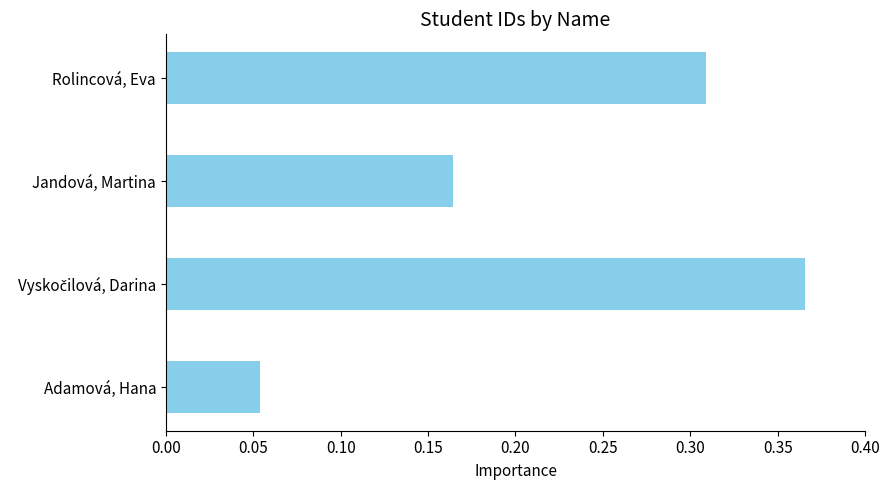

What is the sum of all values?

0.9